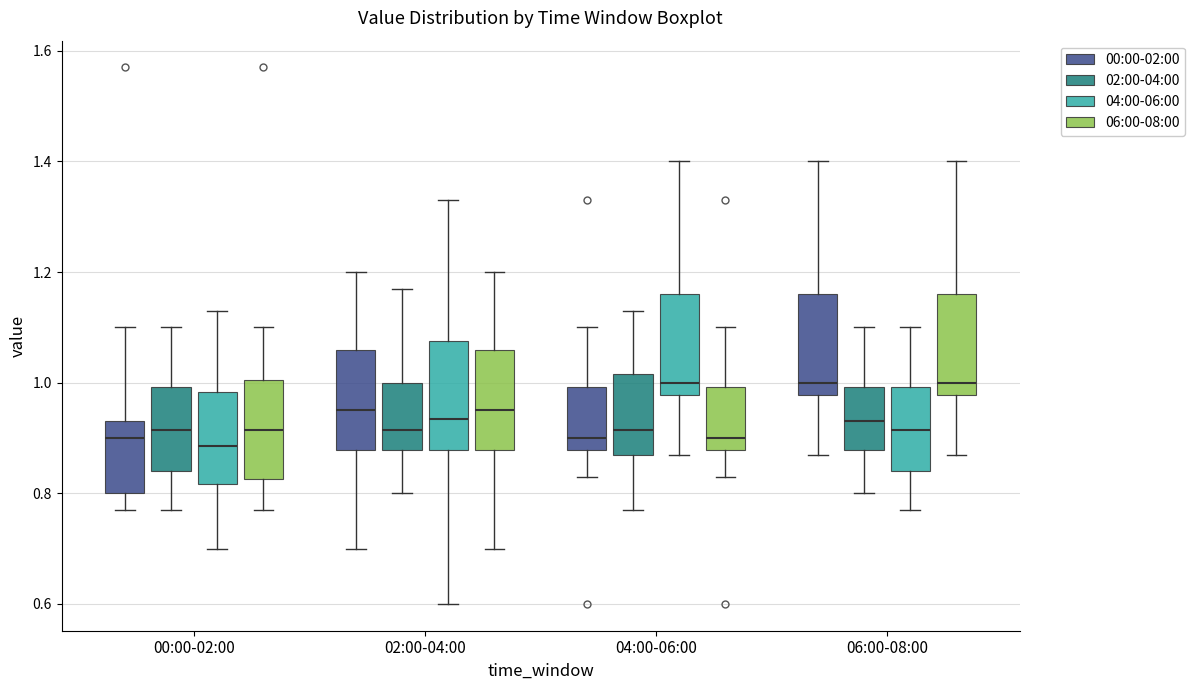

Reading left to right, transcribe this box plot: for each box, give where its median line is, the range the box spans, and where its two whiskers end, as read against the y-axis. The values are not printed on the chart, so give them approximately, as read against the axis.

00:00-02:00 (00:00-02:00): median 0.90, box 0.80 to 0.94, whiskers 0.78 to 1.10
00:00-02:00 (02:00-04:00): median 0.92, box 0.84 to 1.00, whiskers 0.78 to 1.10
00:00-02:00 (04:00-06:00): median 0.88, box 0.82 to 0.98, whiskers 0.70 to 1.14
00:00-02:00 (06:00-08:00): median 0.92, box 0.82 to 1.00, whiskers 0.78 to 1.10
02:00-04:00 (00:00-02:00): median 0.96, box 0.88 to 1.06, whiskers 0.70 to 1.20
02:00-04:00 (02:00-04:00): median 0.92, box 0.88 to 1.00, whiskers 0.80 to 1.18
02:00-04:00 (04:00-06:00): median 0.94, box 0.88 to 1.08, whiskers 0.60 to 1.34
02:00-04:00 (06:00-08:00): median 0.96, box 0.88 to 1.06, whiskers 0.70 to 1.20
04:00-06:00 (00:00-02:00): median 0.90, box 0.88 to 1.00, whiskers 0.84 to 1.10
04:00-06:00 (02:00-04:00): median 0.92, box 0.88 to 1.02, whiskers 0.78 to 1.14
04:00-06:00 (04:00-06:00): median 1.00, box 0.98 to 1.16, whiskers 0.88 to 1.40
04:00-06:00 (06:00-08:00): median 0.90, box 0.88 to 1.00, whiskers 0.84 to 1.10
06:00-08:00 (00:00-02:00): median 1.00, box 0.98 to 1.16, whiskers 0.88 to 1.40
06:00-08:00 (02:00-04:00): median 0.94, box 0.88 to 1.00, whiskers 0.80 to 1.10
06:00-08:00 (04:00-06:00): median 0.92, box 0.84 to 1.00, whiskers 0.78 to 1.10
06:00-08:00 (06:00-08:00): median 1.00, box 0.98 to 1.16, whiskers 0.88 to 1.40